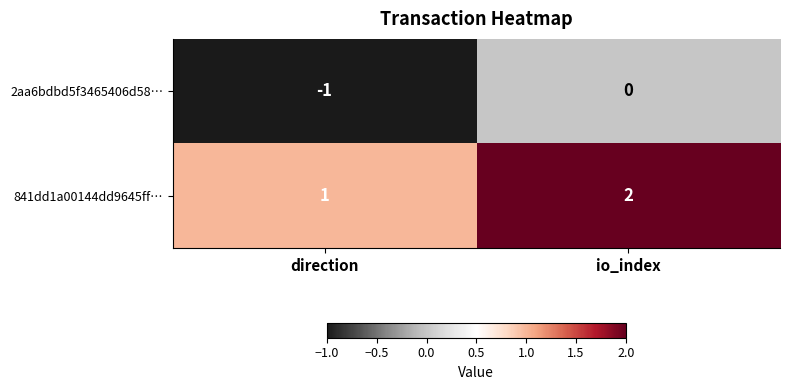

The 2aa6bdbd5f3465406d58… series shows -1 at direction. True or false?

True